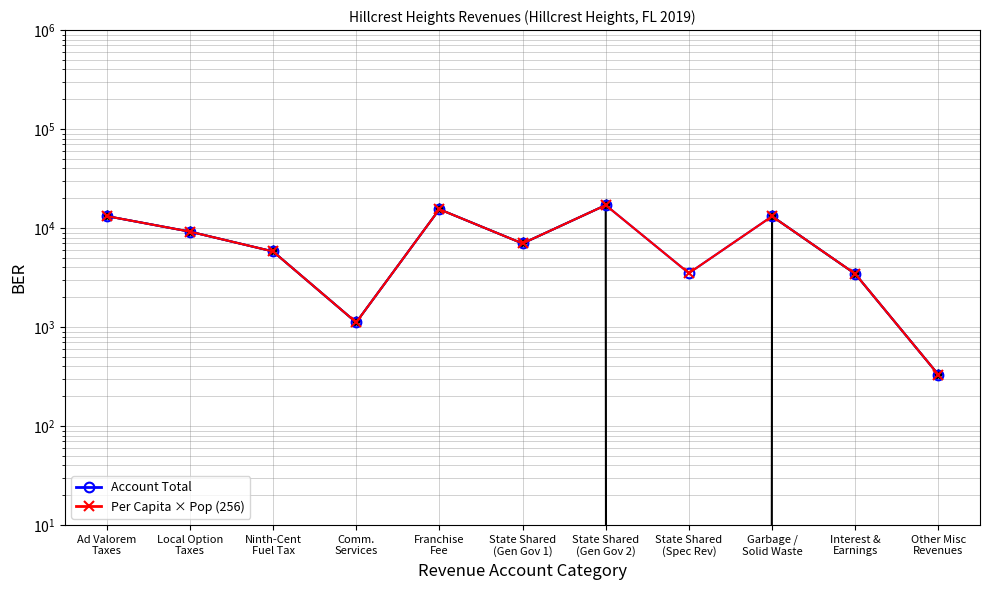

What is the label of the 7th point from the right?

Franchise
Fee